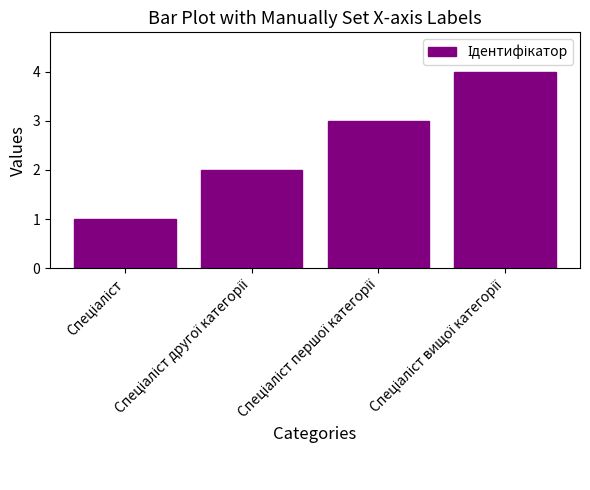

What is the difference between the maximum and minimum values?

3